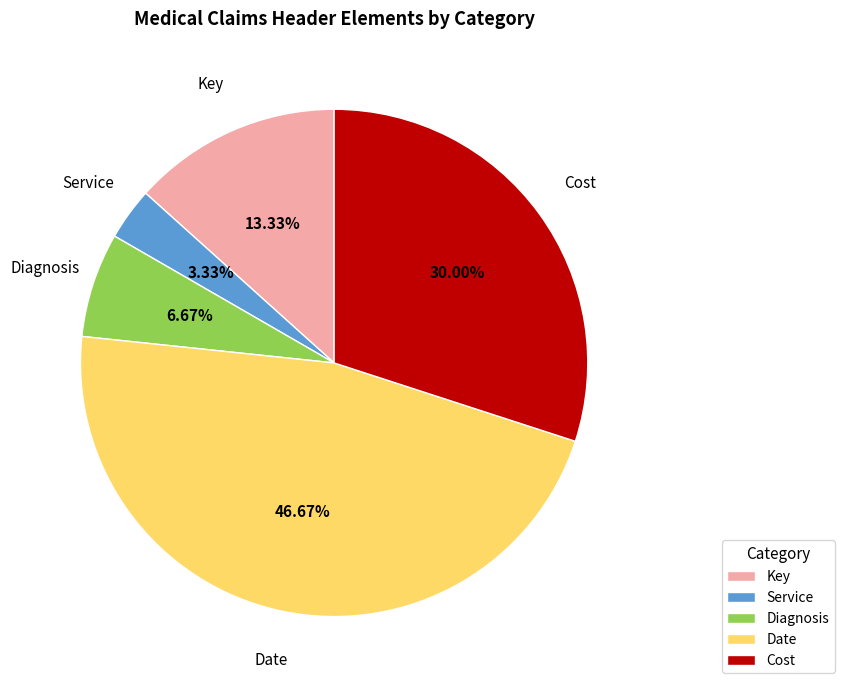

True or false: Key accounts for 13% of the total.

True